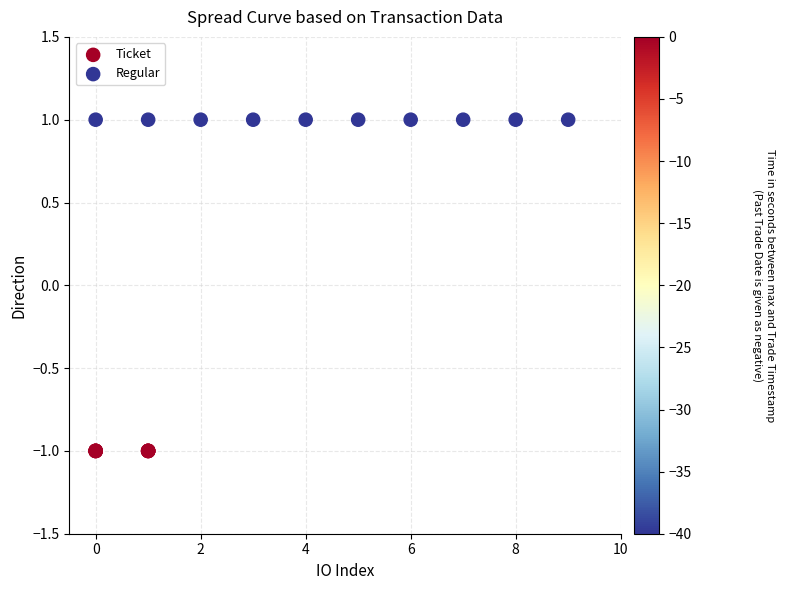

What are all the series names shown in the legend?

Ticket, Regular